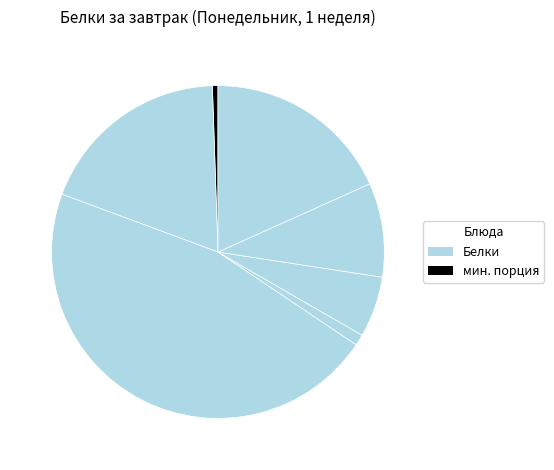

Count the number of slices in the pie.

7